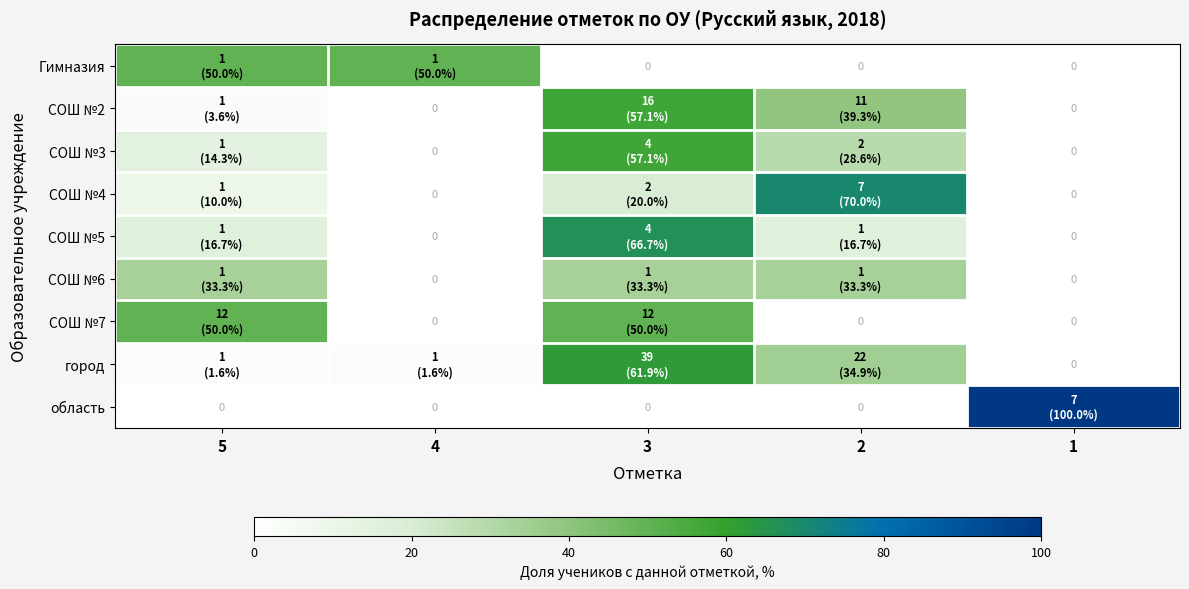

Which category has the lowest value across all series?

3